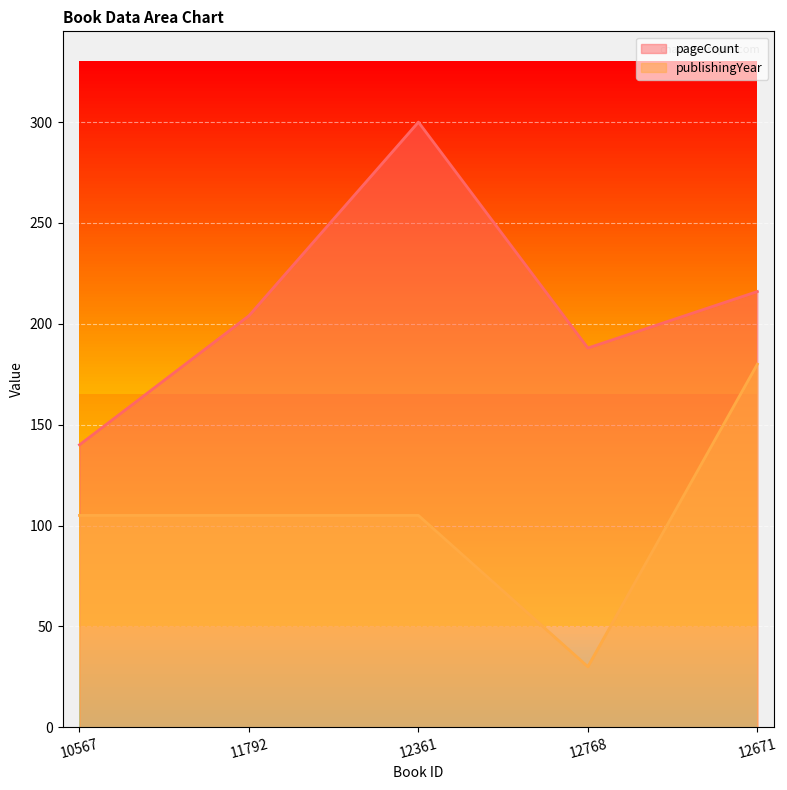

True or false: pageCount and publishingYear cross at least once.

False